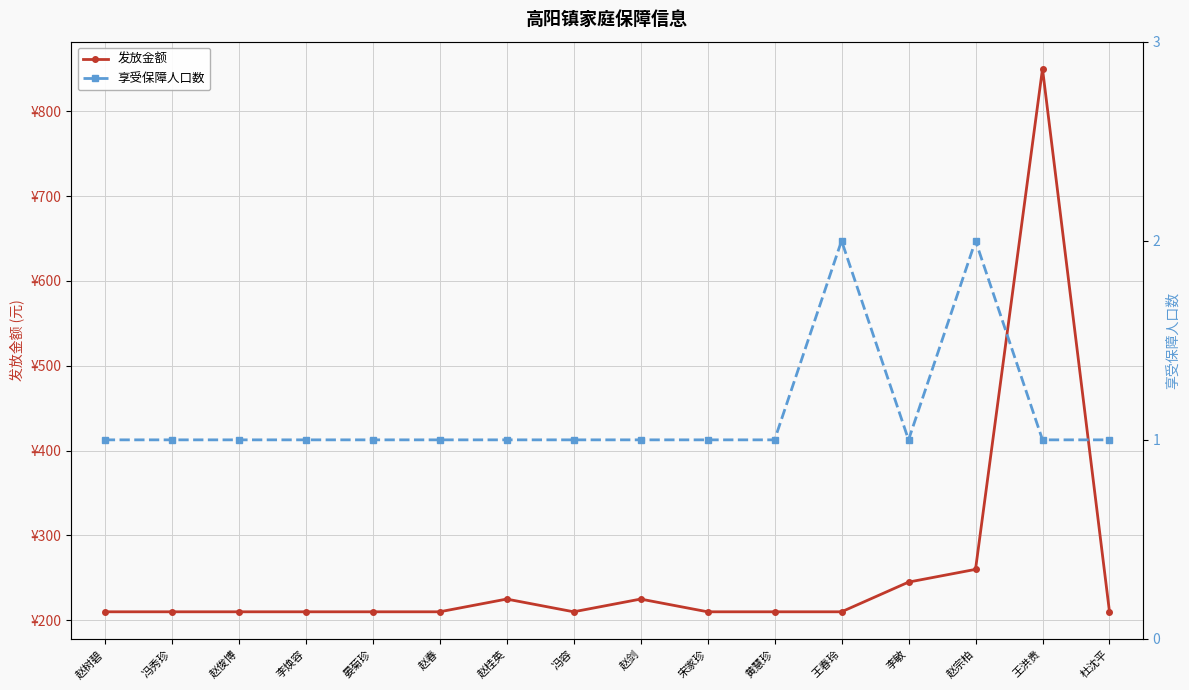

The 发放金额 series shows 210 at 赵俊博. True or false?

True